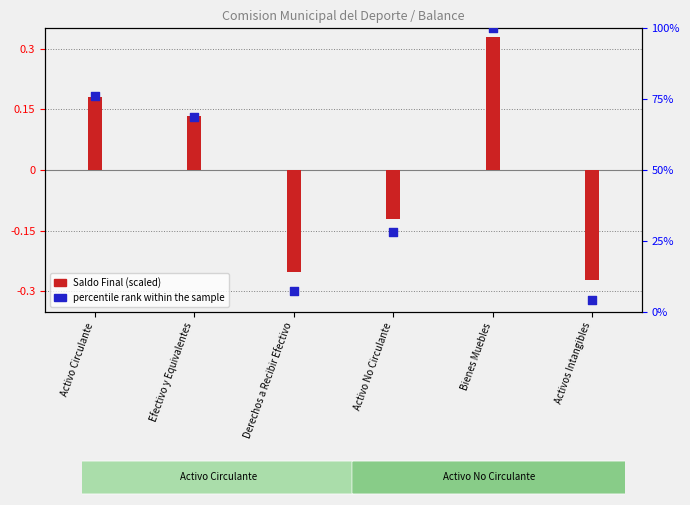

At how many categories does at least one series exceed 12?

4